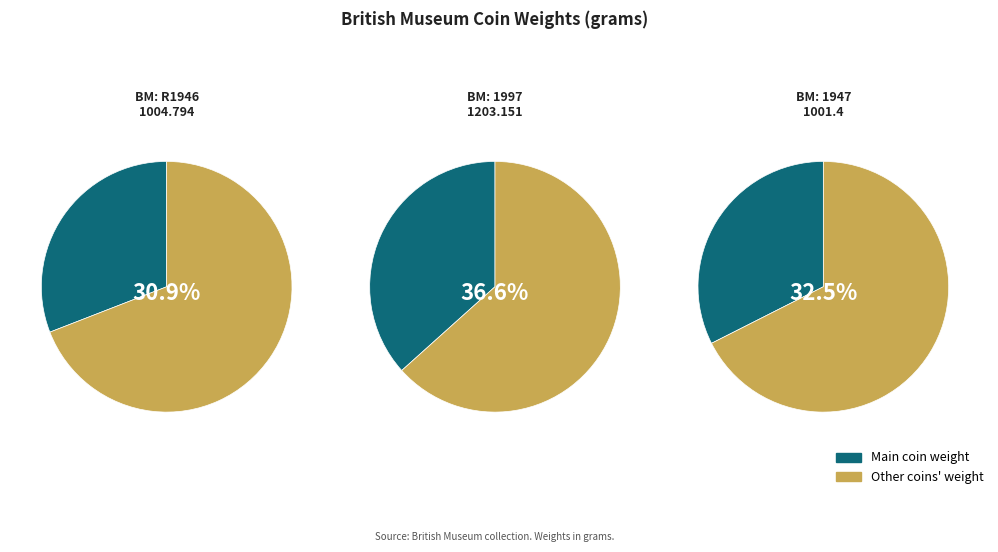

To the nearest percent, what is the combined percentage of R1946,1004.794 and 1997,1203.151?

68%